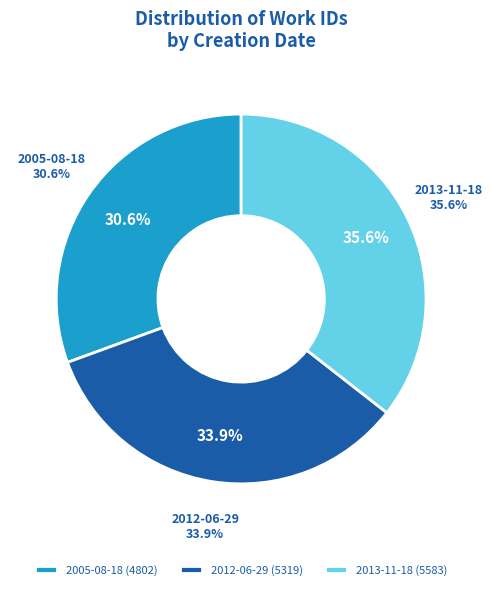

What percentage is the 2013-11-18 slice, to the nearest percent?

36%